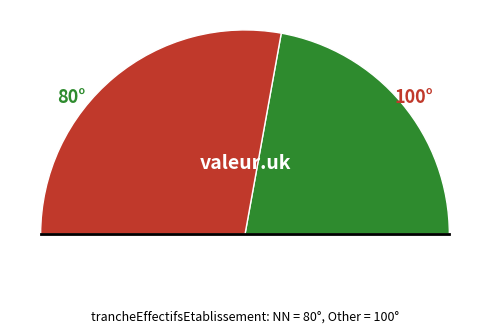

Is it true that 03 is 3% of the pie?

True